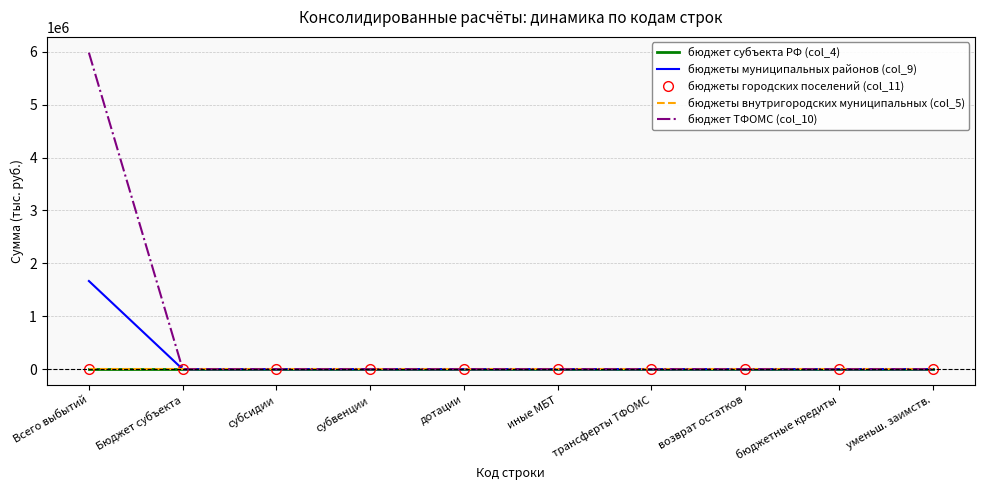

At how many categories does at least one series exceed 1854821?

1